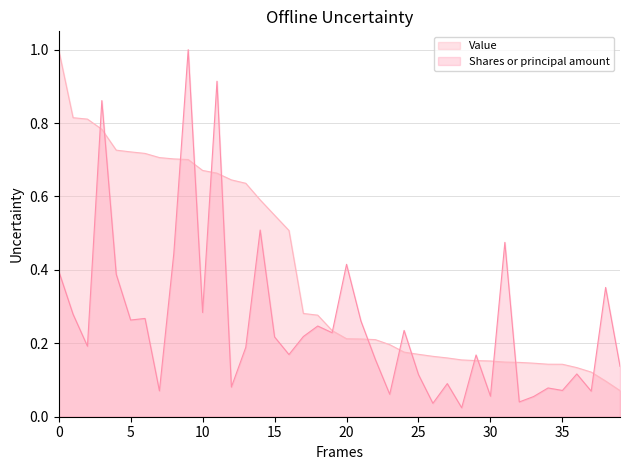

Does the chart display data point markers on the line(s)?

No